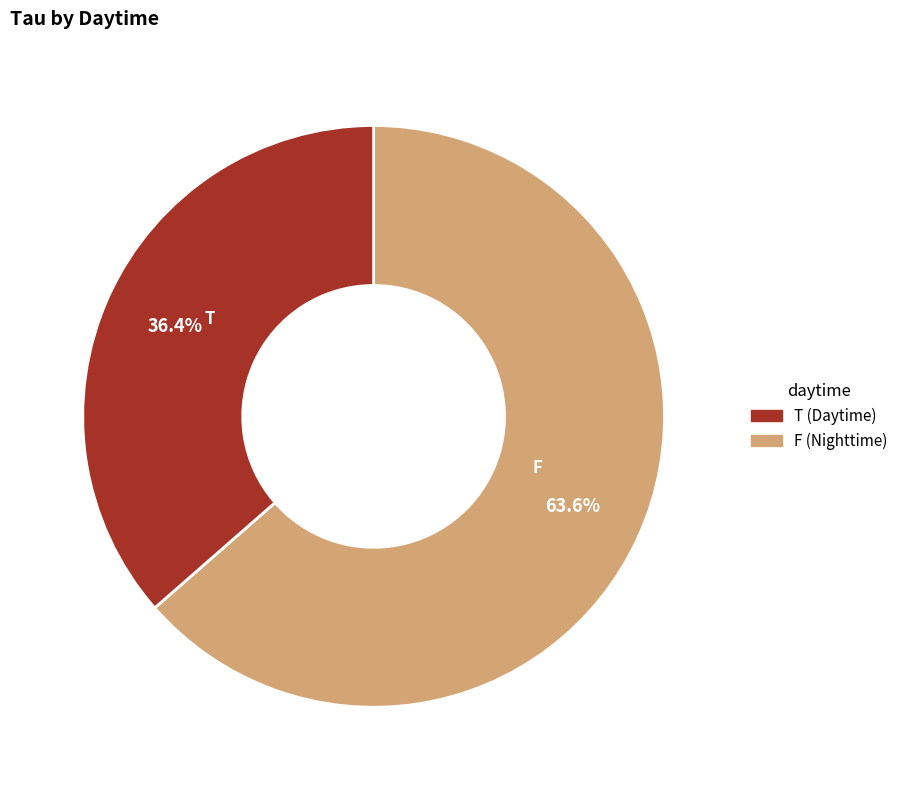

How many segments does this pie chart have?

2